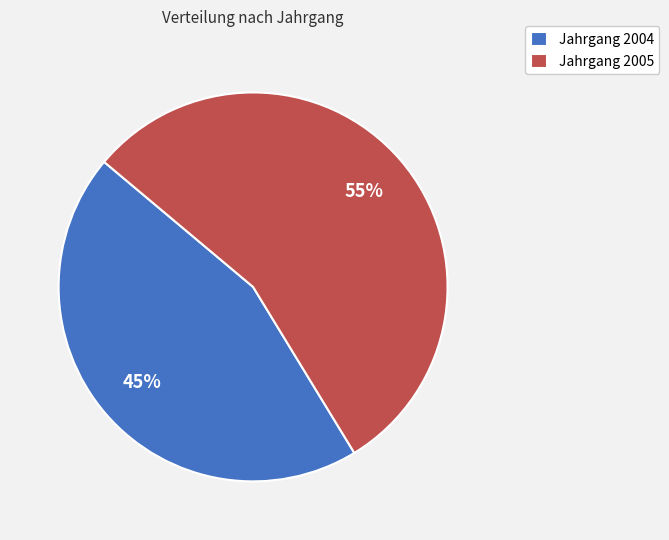

Rank the categories by value from lowest to highest.

Jahrgang 2004, Jahrgang 2005